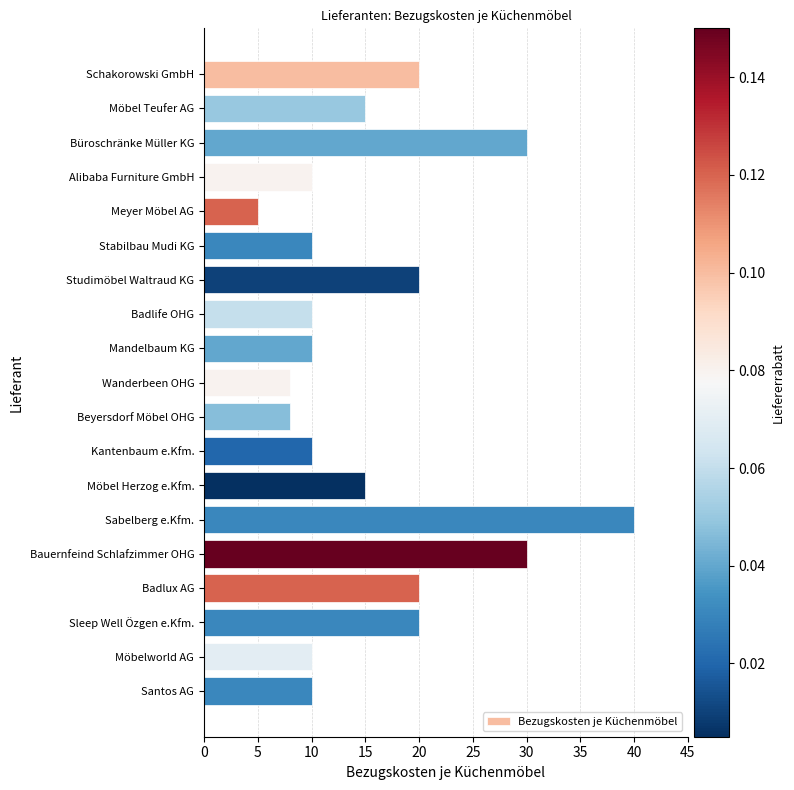

Is it true that the value at Sabelberg e.Kfm. is 26?

False